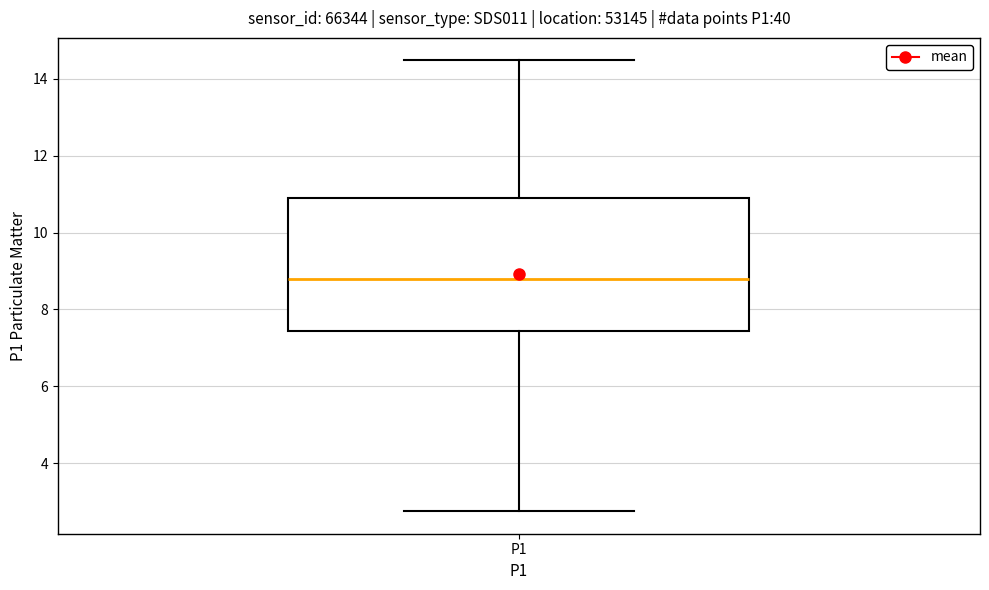

Read this box plot against the y-axis: the position of the median line, the range covered by the box, and the ends of both whiskers. The values are not printed on the chart, so give them approximately, as read against the axis.

median 8.8, box 7.4 to 11.0, whiskers 2.8 to 14.4